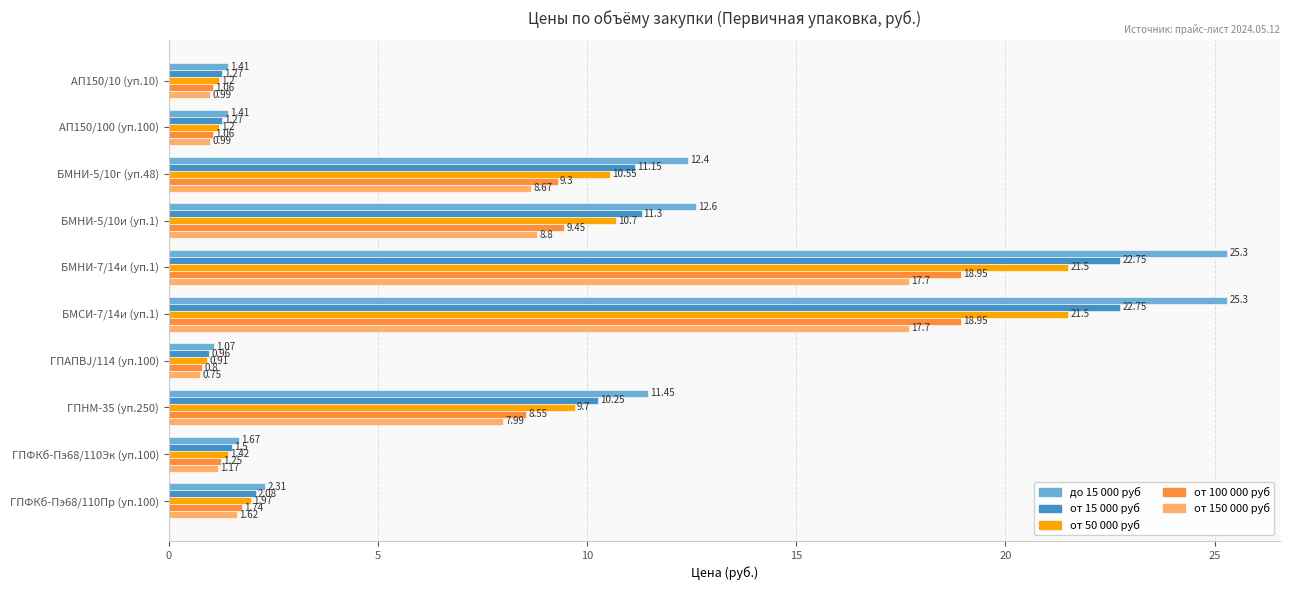

Is the value of до 15 000 руб at БМНИ-5/10и (уп.1) greater than the value of от 50 000 руб at БМСИ-7/14и (уп.1)?

No